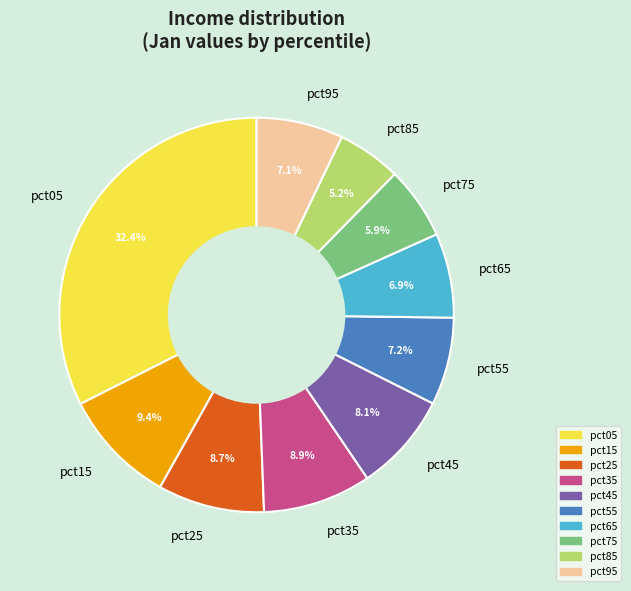

To the nearest percent, what percentage of the pie is pct15?

9%